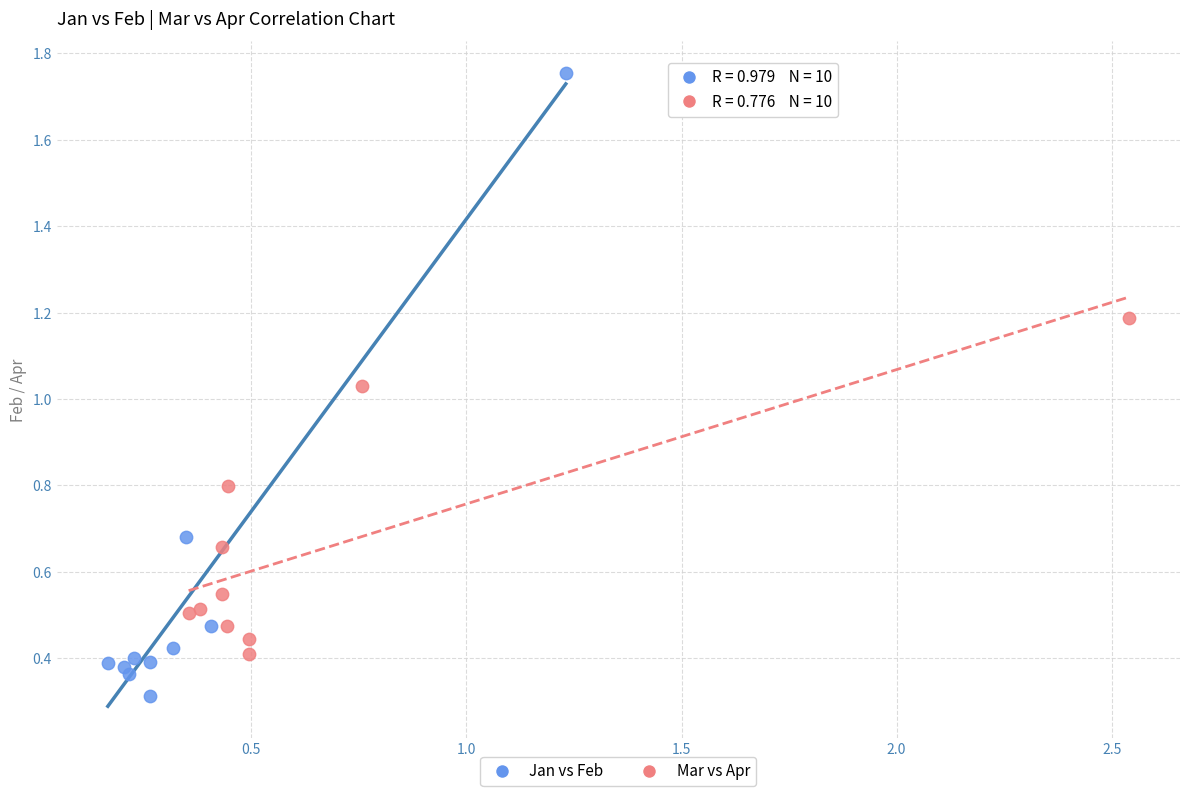

Which series contains the lowest Y value?

Jan vs Feb